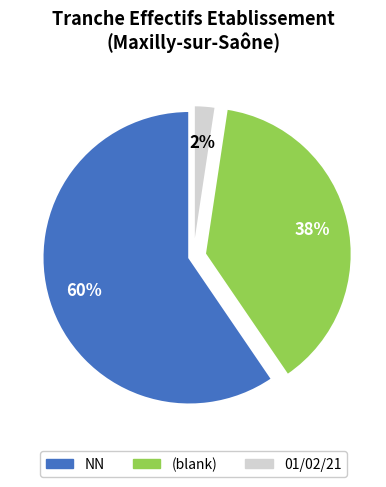

Is there any slice that represents more than half of the pie?

Yes